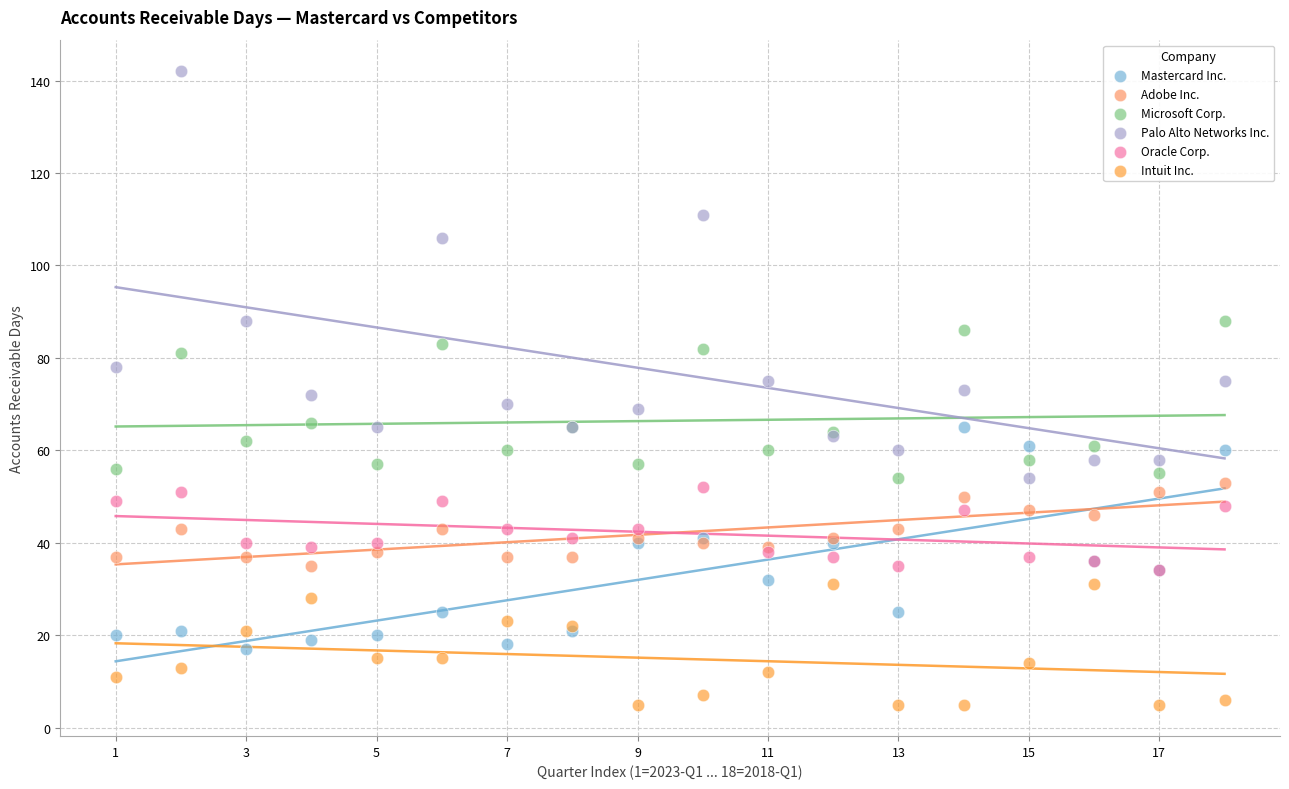

Which series has the widest spread of Y values?

Palo Alto Networks Inc.